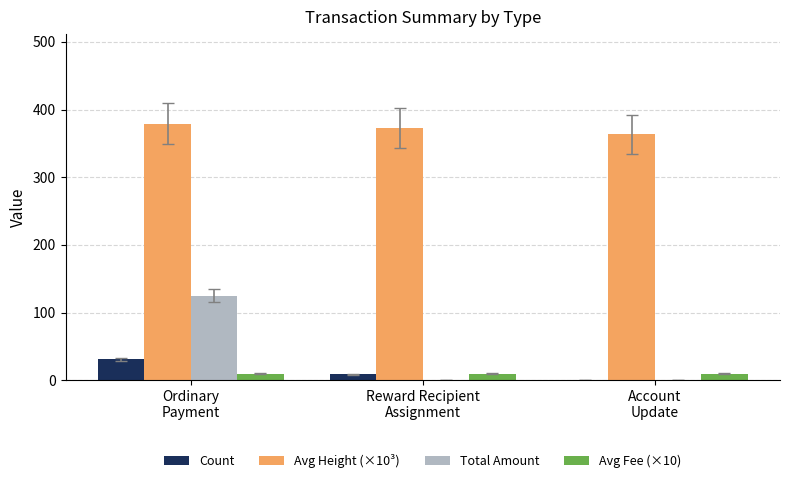

What is the maximum value shown in the chart?

378.8